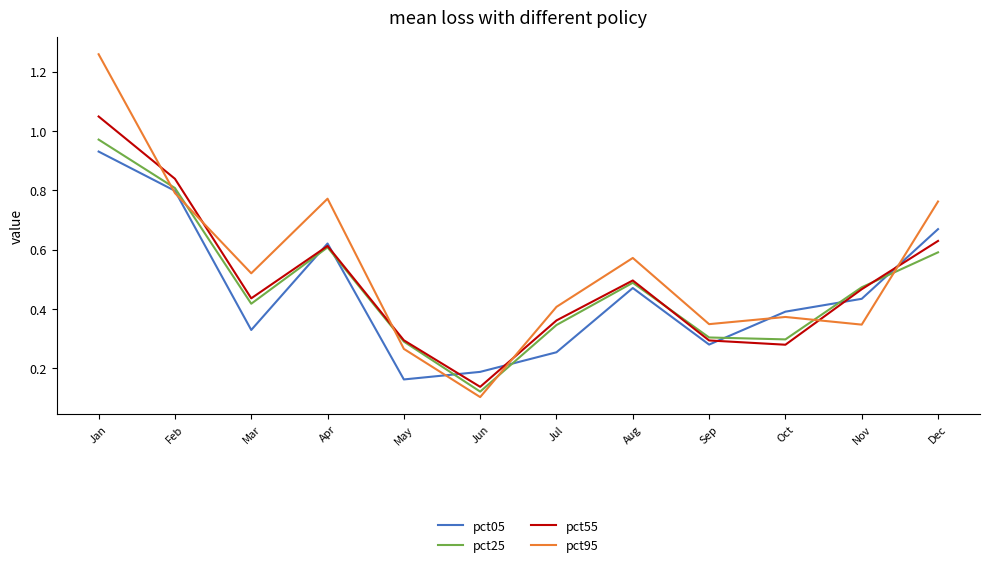

Between Feb and Oct, which series saw the biggest shift?

pct55